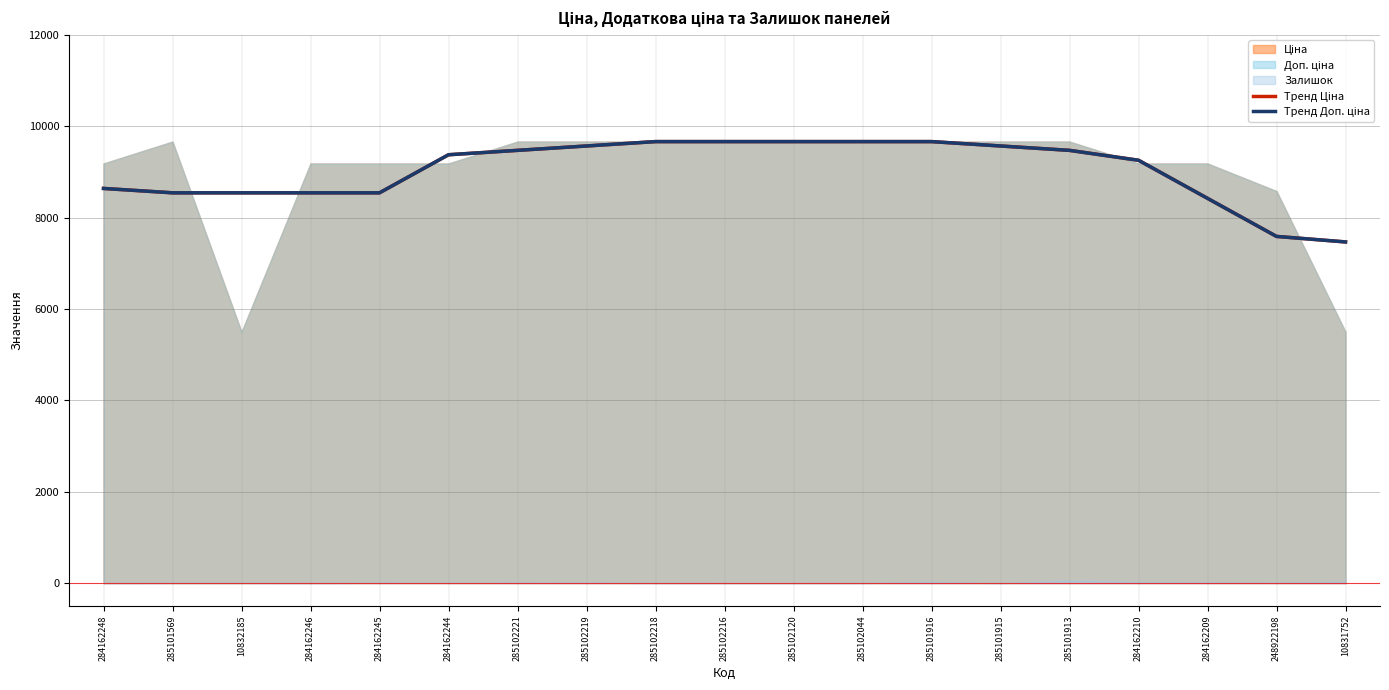

What is the difference between the Тренд Ціна values at 285101915 and 285102218?

95.9